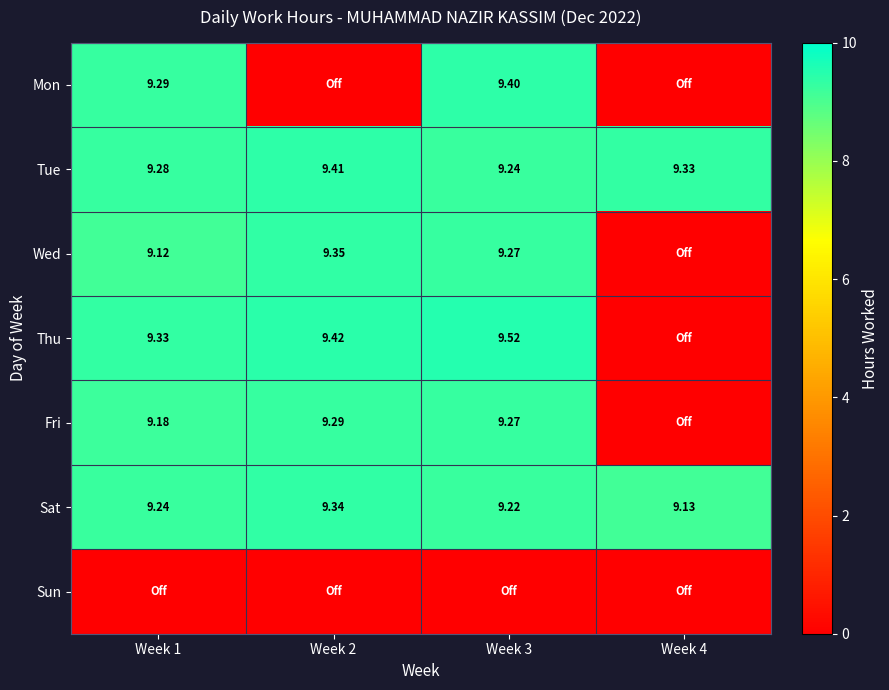

List the labels in order of Tue value, smallest first.

Week 3, Week 1, Week 4, Week 2